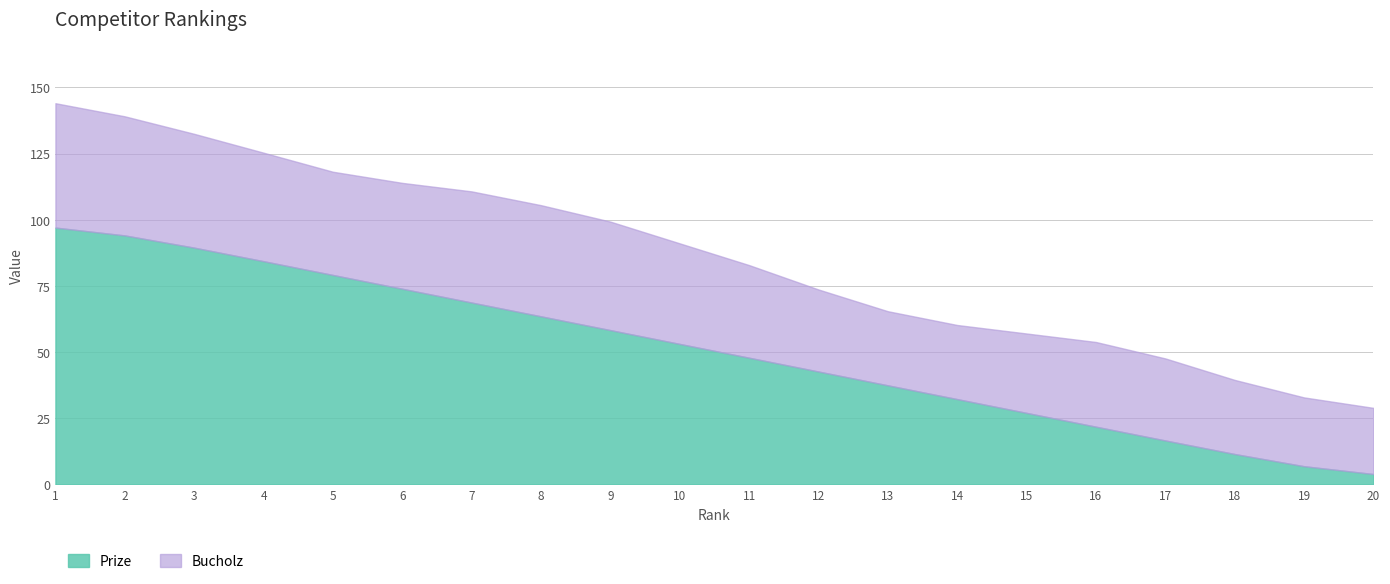

What is the difference between the Prize values at 20 and 12?

38.7